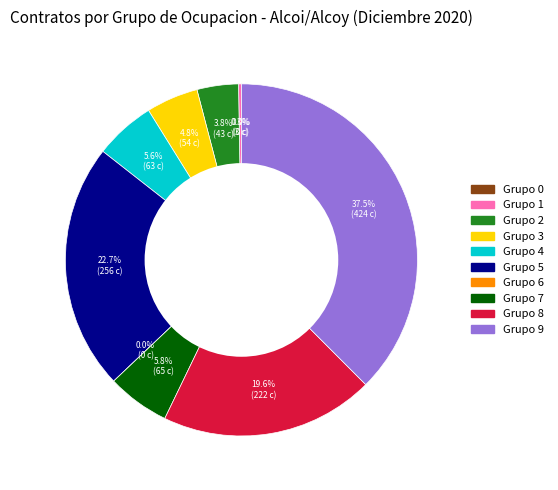

True or false: 9 accounts for 52% of the total.

False